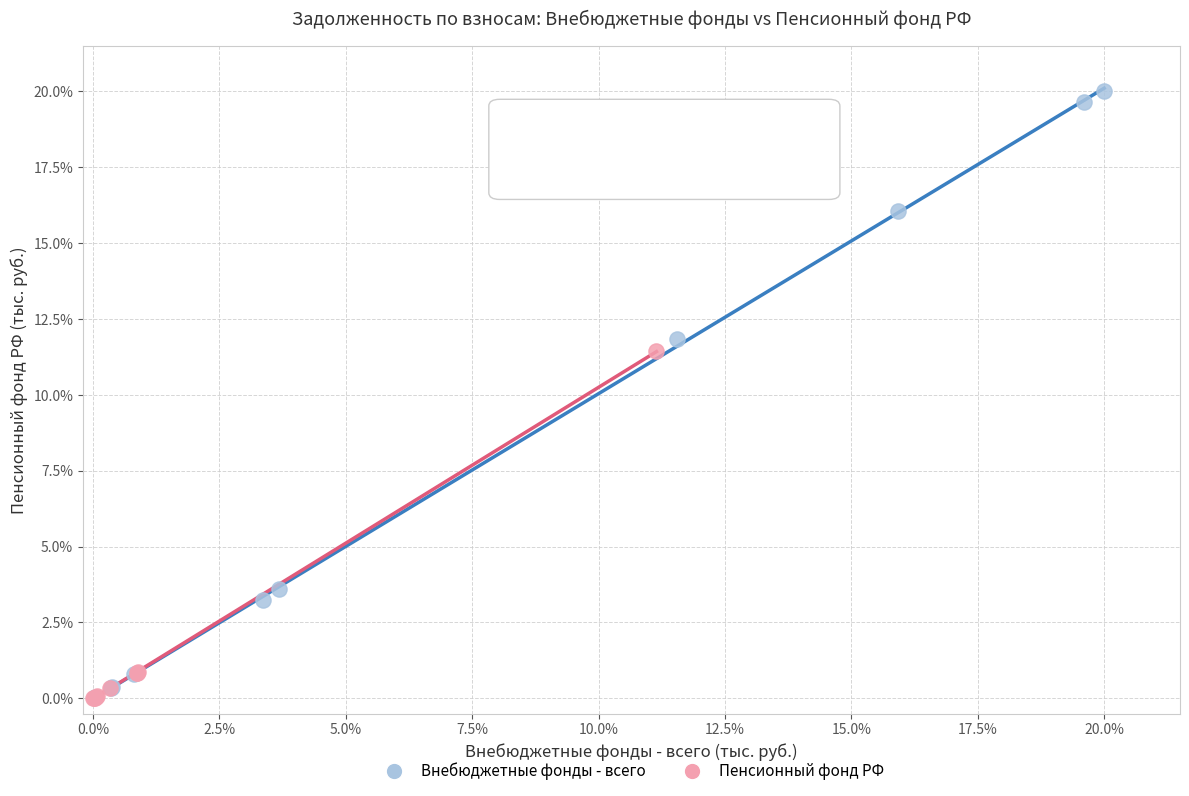

Which series has the widest spread of Y values?

Внебюджетные фонды - всего